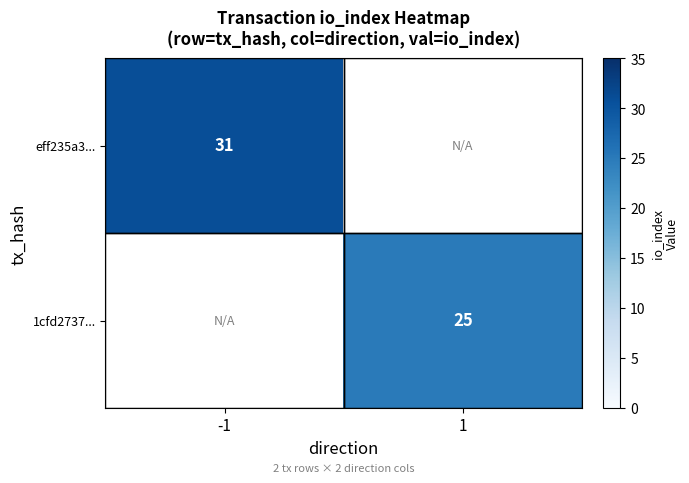

The eff235a3... series shows 42 at -1. True or false?

False